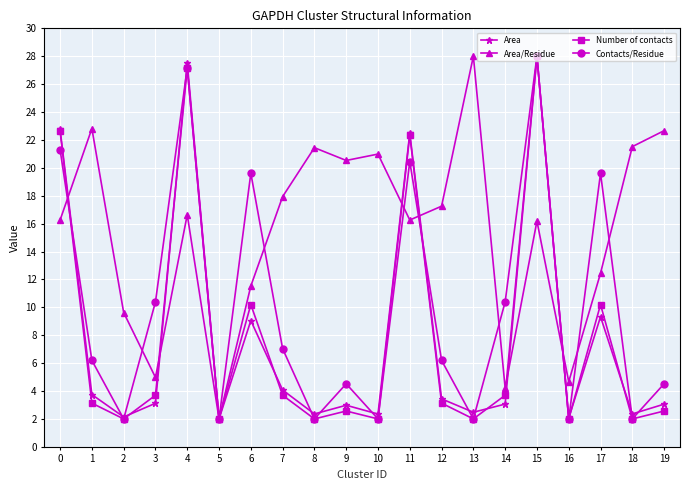

What is the value of the Contacts/Residue point at the 17th from the left?

2.0